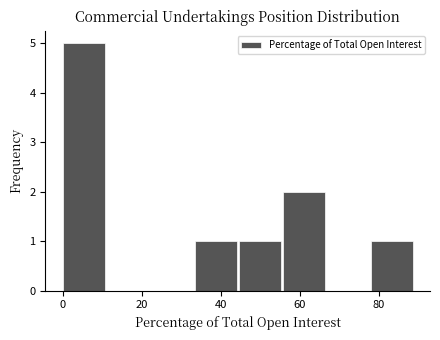

Reading left to right, list every bar in this chart as the range it spans on the x-axis followed by its height. Neither the bar edges nor the heights are printed on the chart, so give them approximately, as read against the axes.

0 to 12: 5
12 to 22: 0
22 to 34: 0
34 to 44: 1
44 to 56: 1
56 to 66: 2
66 to 78: 0
78 to 90: 1